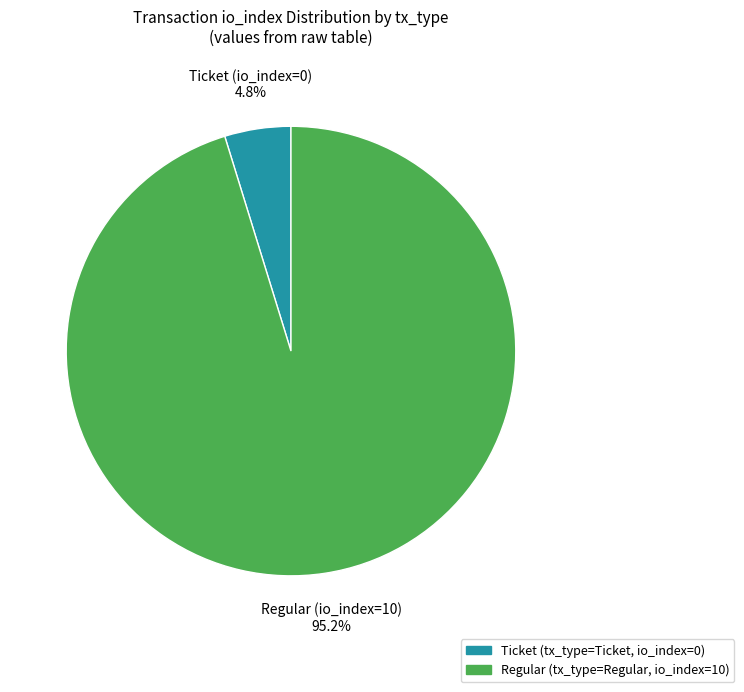

Is there any slice that represents more than half of the pie?

Yes